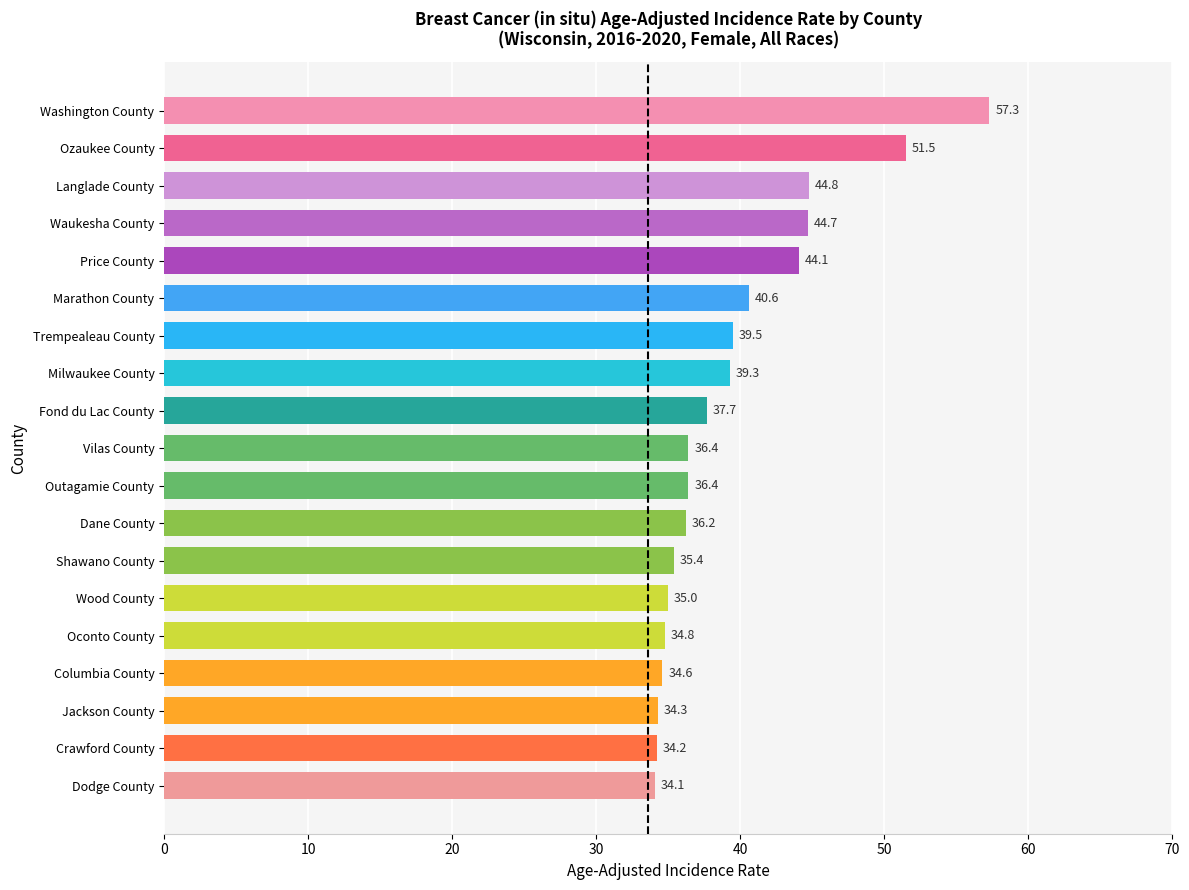

The value at Washington County is 102.9. True or false?

False